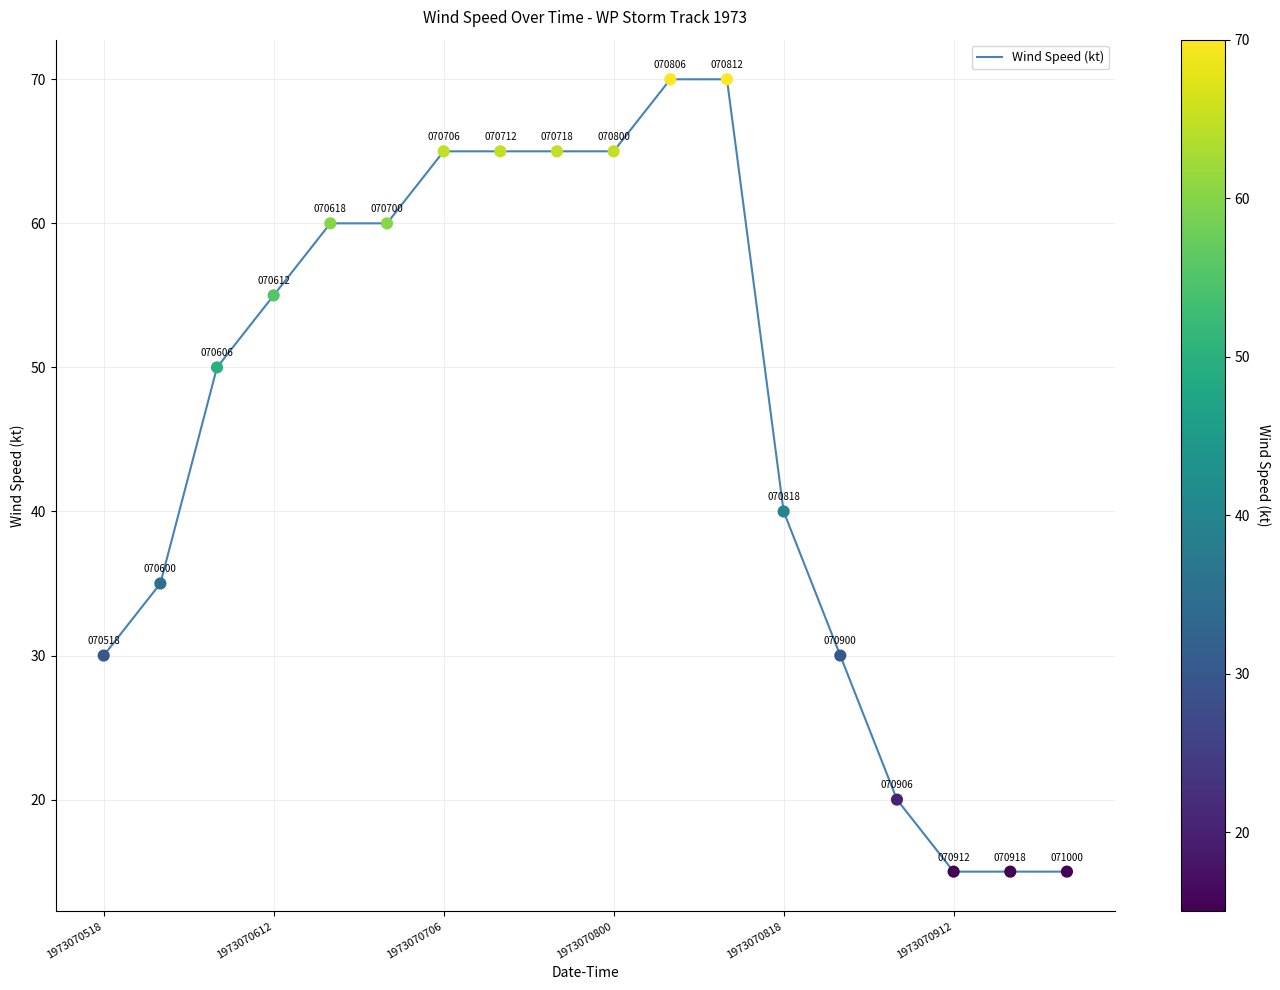

What is the difference between the maximum and minimum values?

55